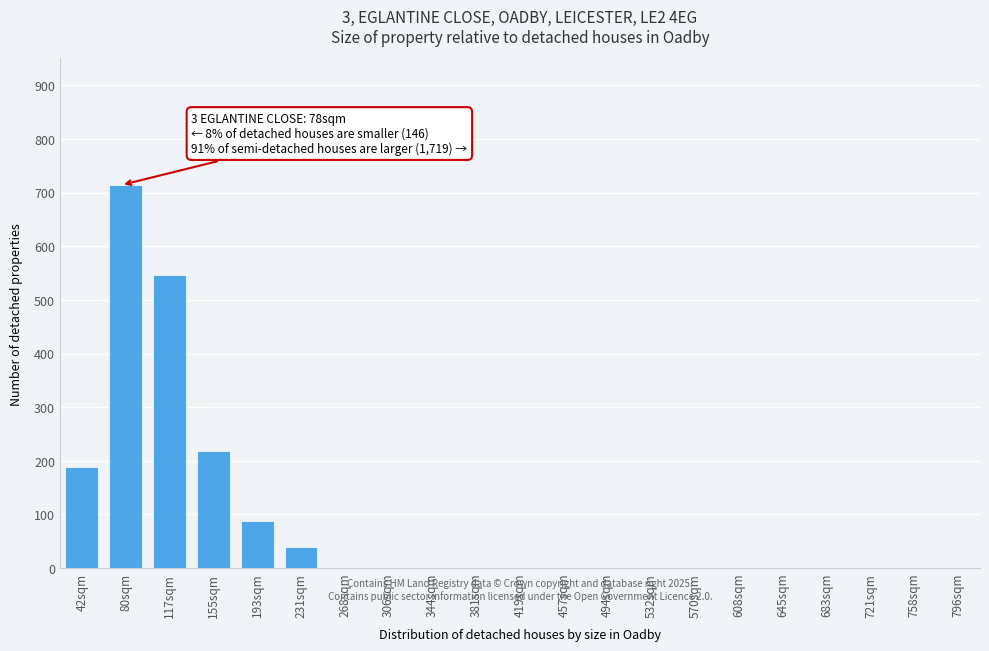

Reading right to left, what are all the values shown in this chart?

796sqm=0	758sqm=0	721sqm=0	683sqm=0	645sqm=0	608sqm=0	570sqm=0	532sqm=0	494sqm=0	457sqm=0	419sqm=0	381sqm=0	344sqm=0	306sqm=0	268sqm=0	231sqm=40	193sqm=88	155sqm=219	117sqm=546	80sqm=714	42sqm=189